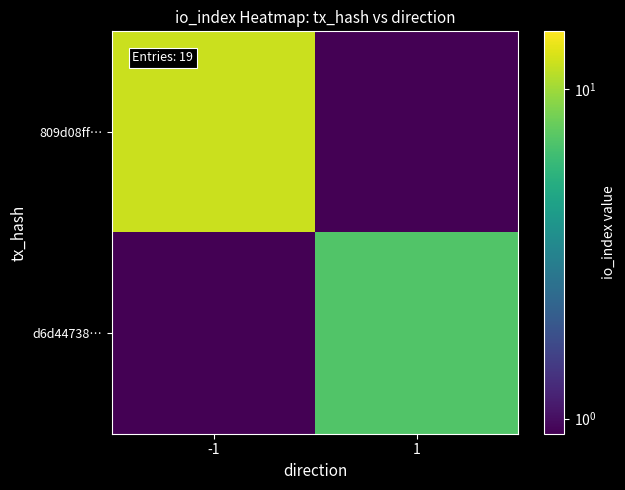

Rank the series by their maximum value, from highest to lowest.

809d08ff…, d6d44738…